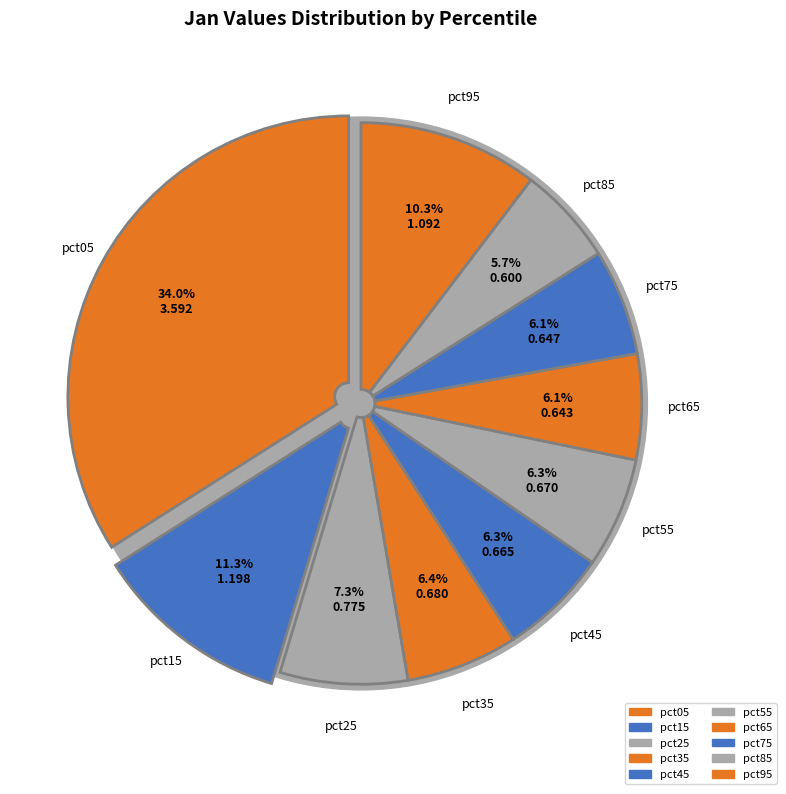

To the nearest percent, what is the difference between the pct25 and pct35 slice percentages?

1%